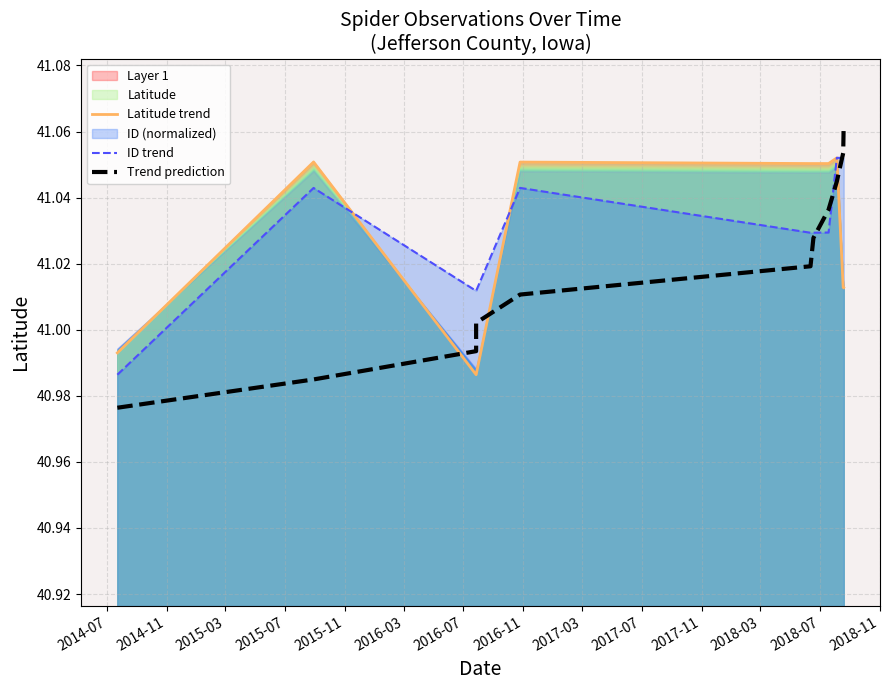

How many lines are shown in the chart?

3